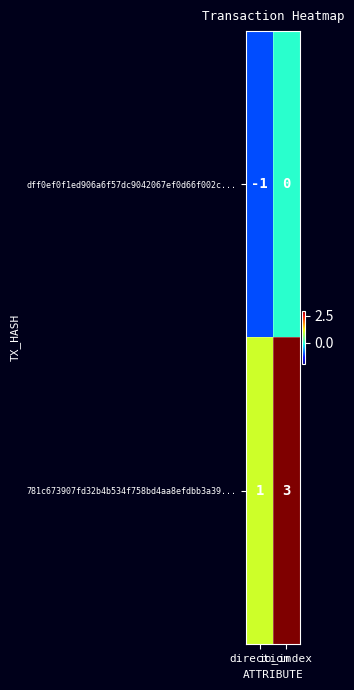

Rank the series by their average value, from highest to lowest.

781c673907fd32b4b534f758bd4aa8efdbb3a39..., dff0ef0f1ed906a6f57dc9042067ef0d66f002c...